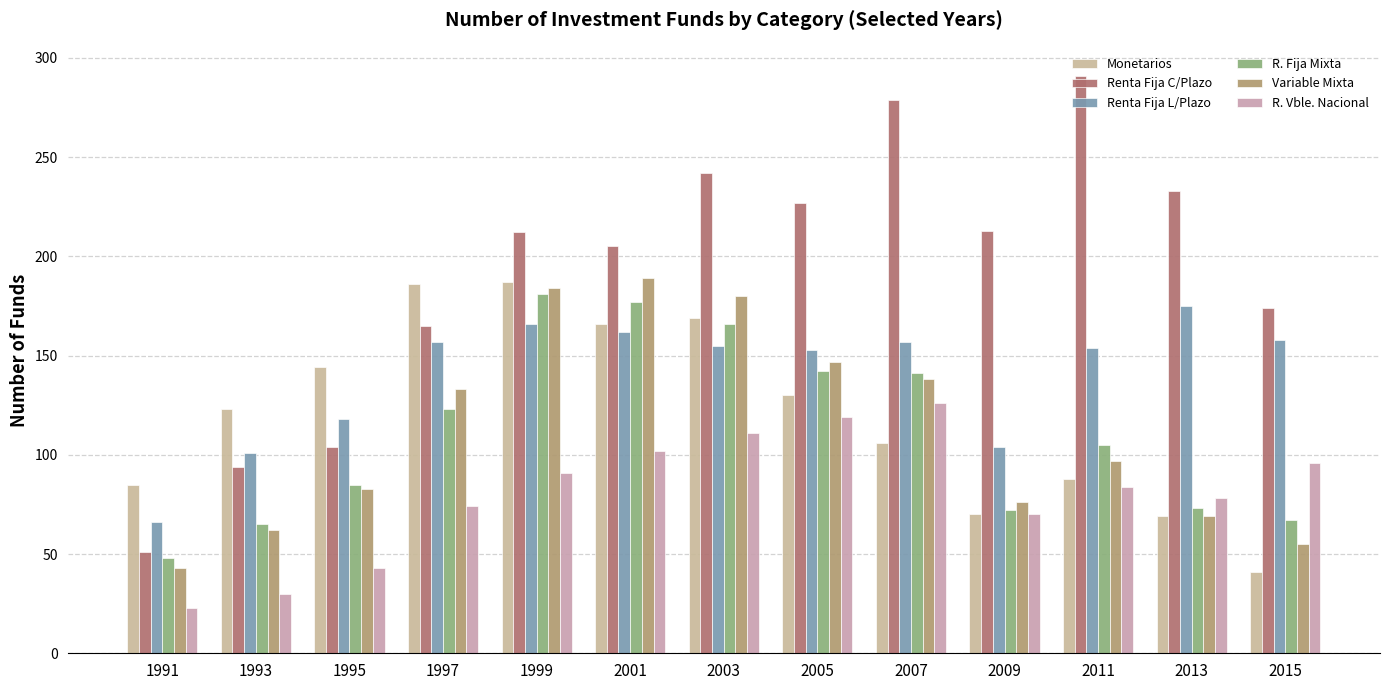

Count the number of data series in this chart.

6